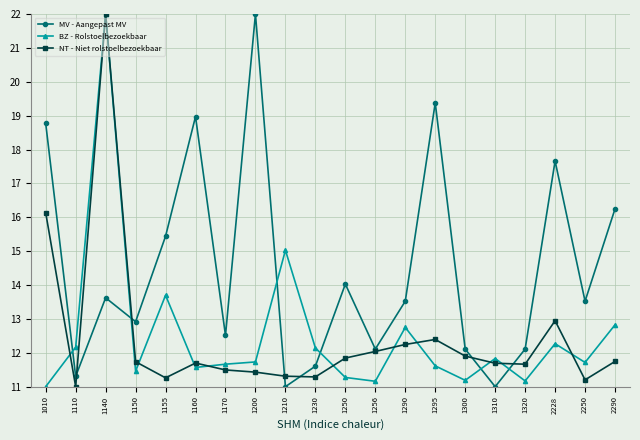

Count the number of data series in this chart.

3